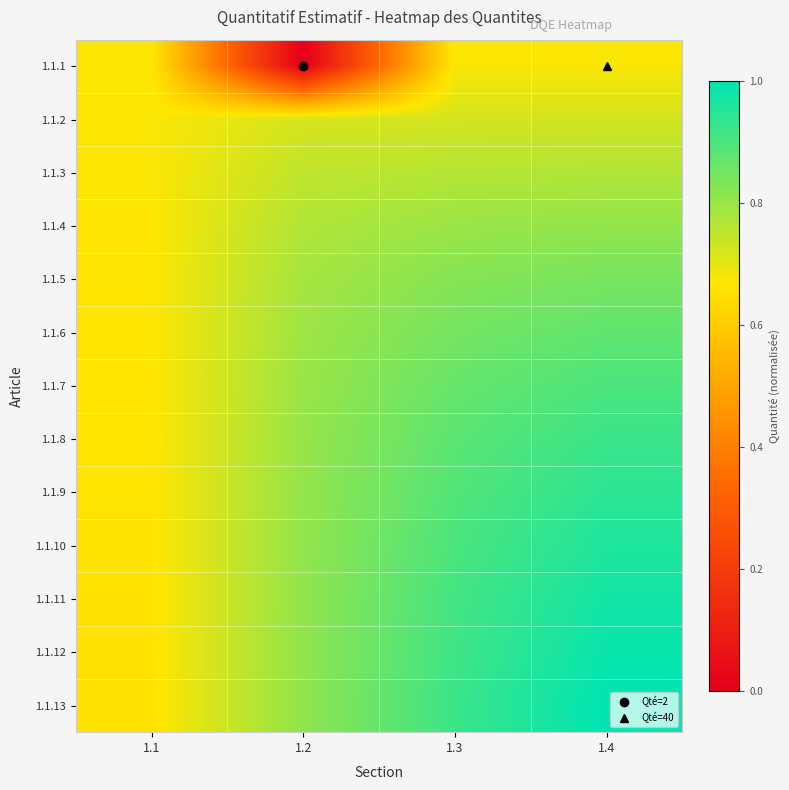

Which series has the largest total across all categories?

1.1.13